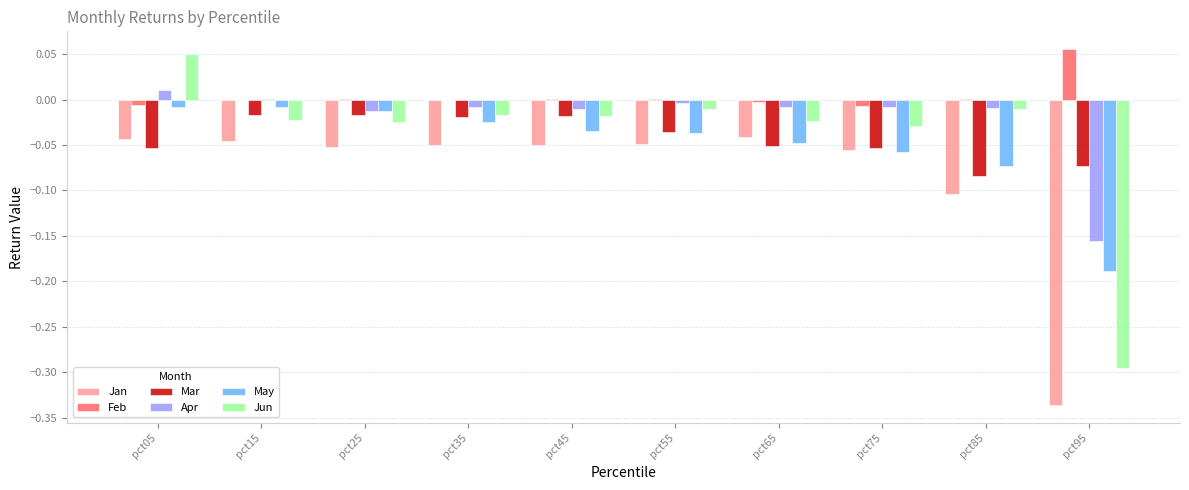

Between pct15 and pct45, which series saw the biggest shift?

May